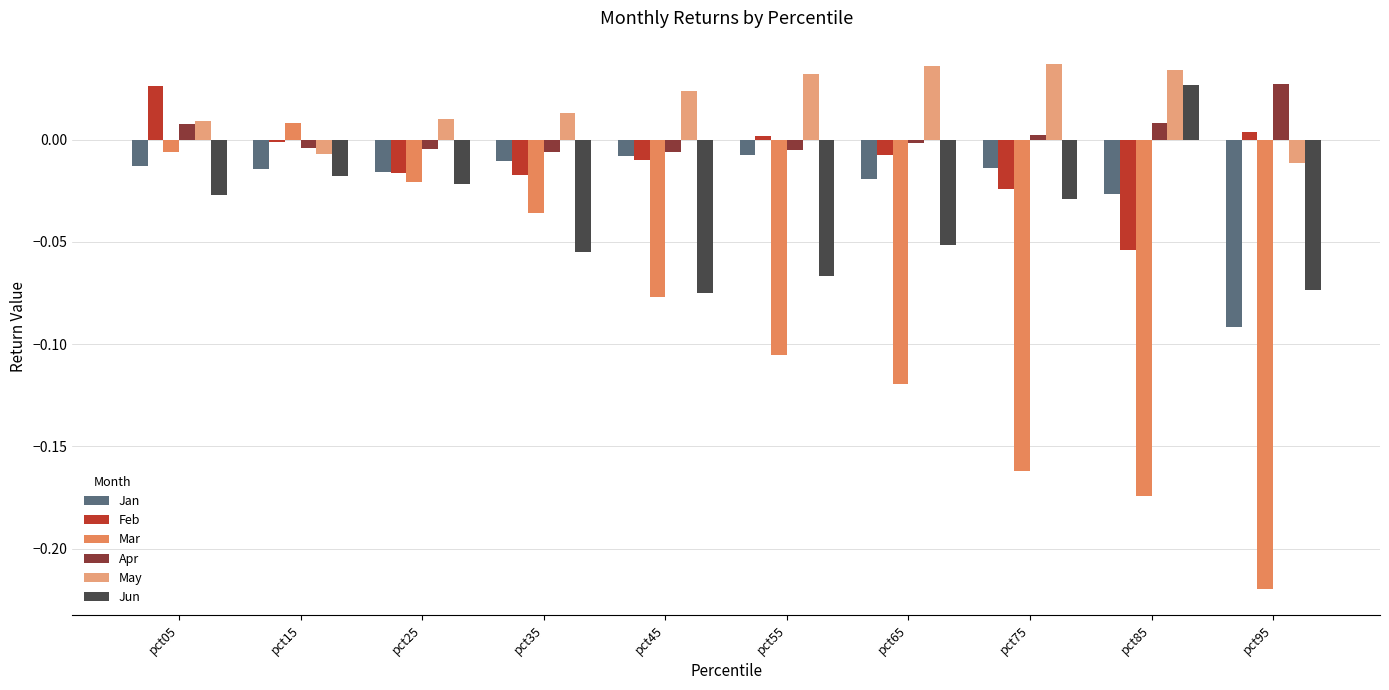

Which category has the lowest value across all series?

pct95